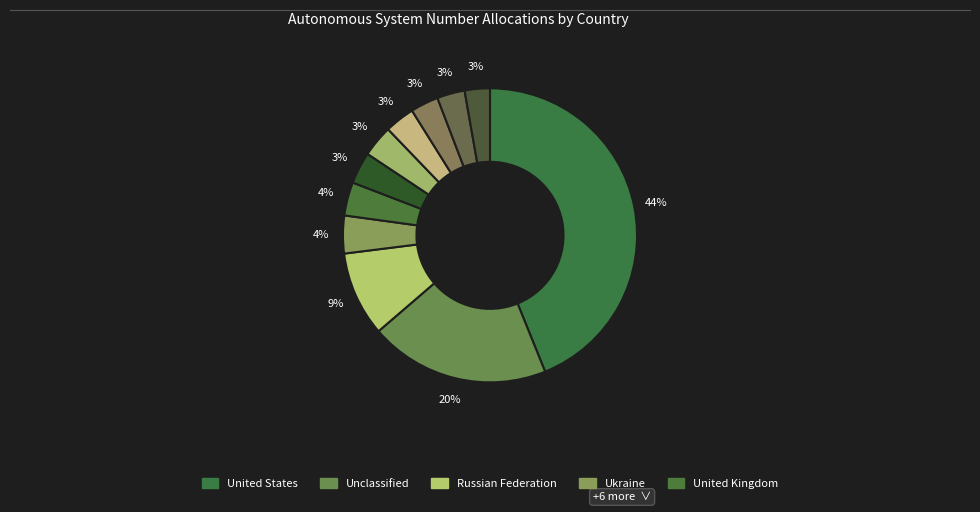

Which category has the biggest portion of the pie?

United States